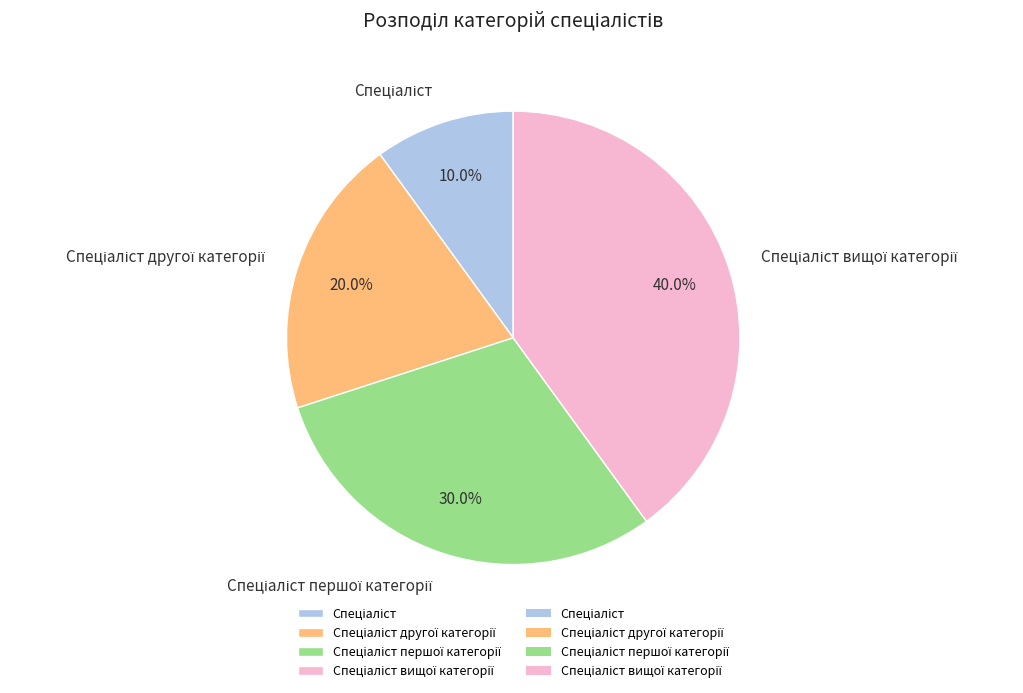

Is there a majority slice in this chart?

No